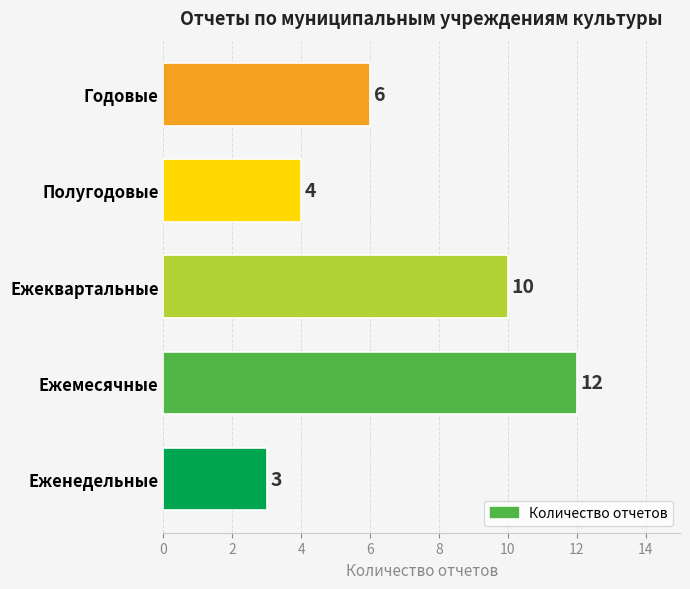

Reading bottom to top, what are all the values shown in this chart?

Еженедельные=3	Ежемесячные=12	Ежеквартальные=10	Полугодовые=4	Годовые=6